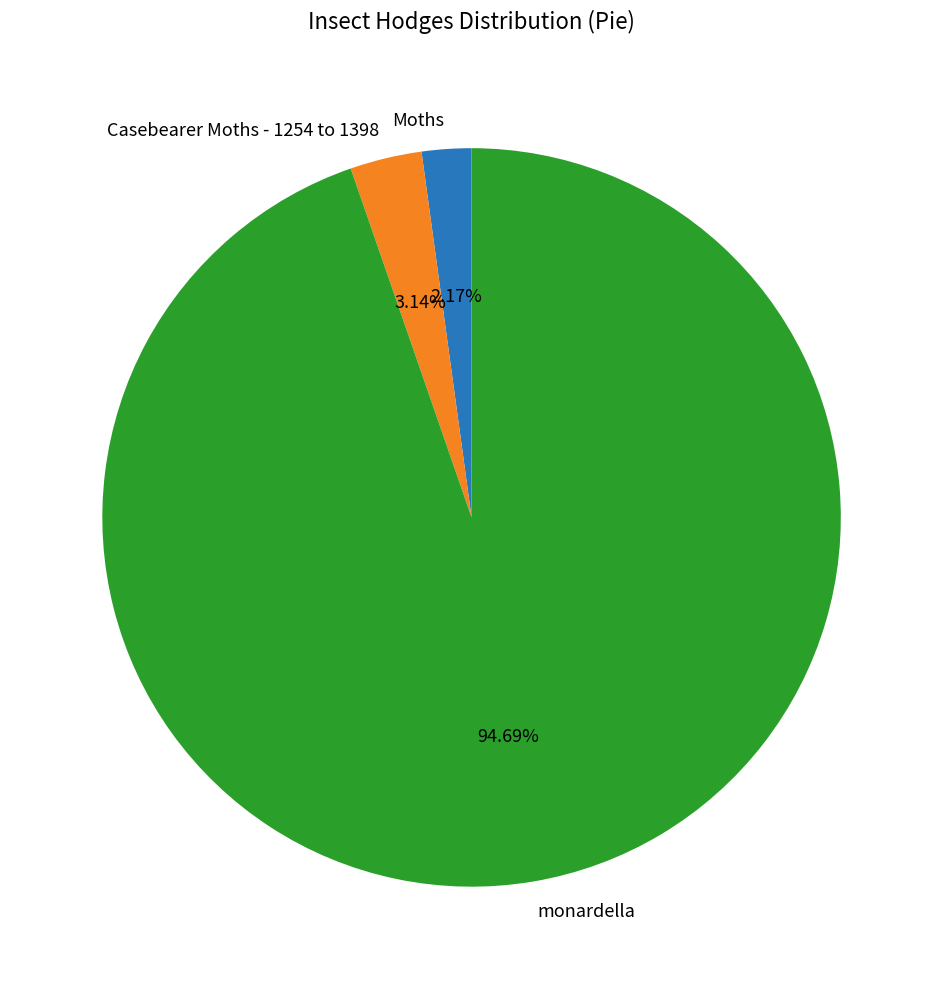

What percentage is NOT represented by Casebearer Moths - 1254 to 1398?

96.9%